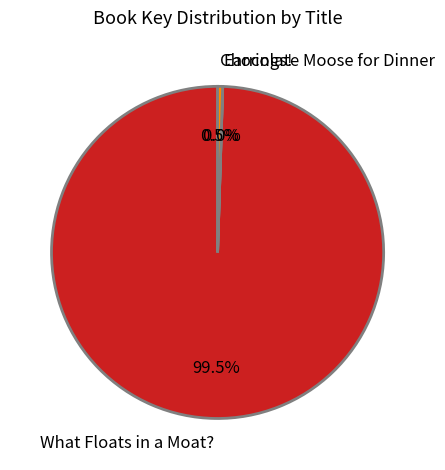

What percentage is NOT represented by Chocolate Moose for Dinner?

99.5%